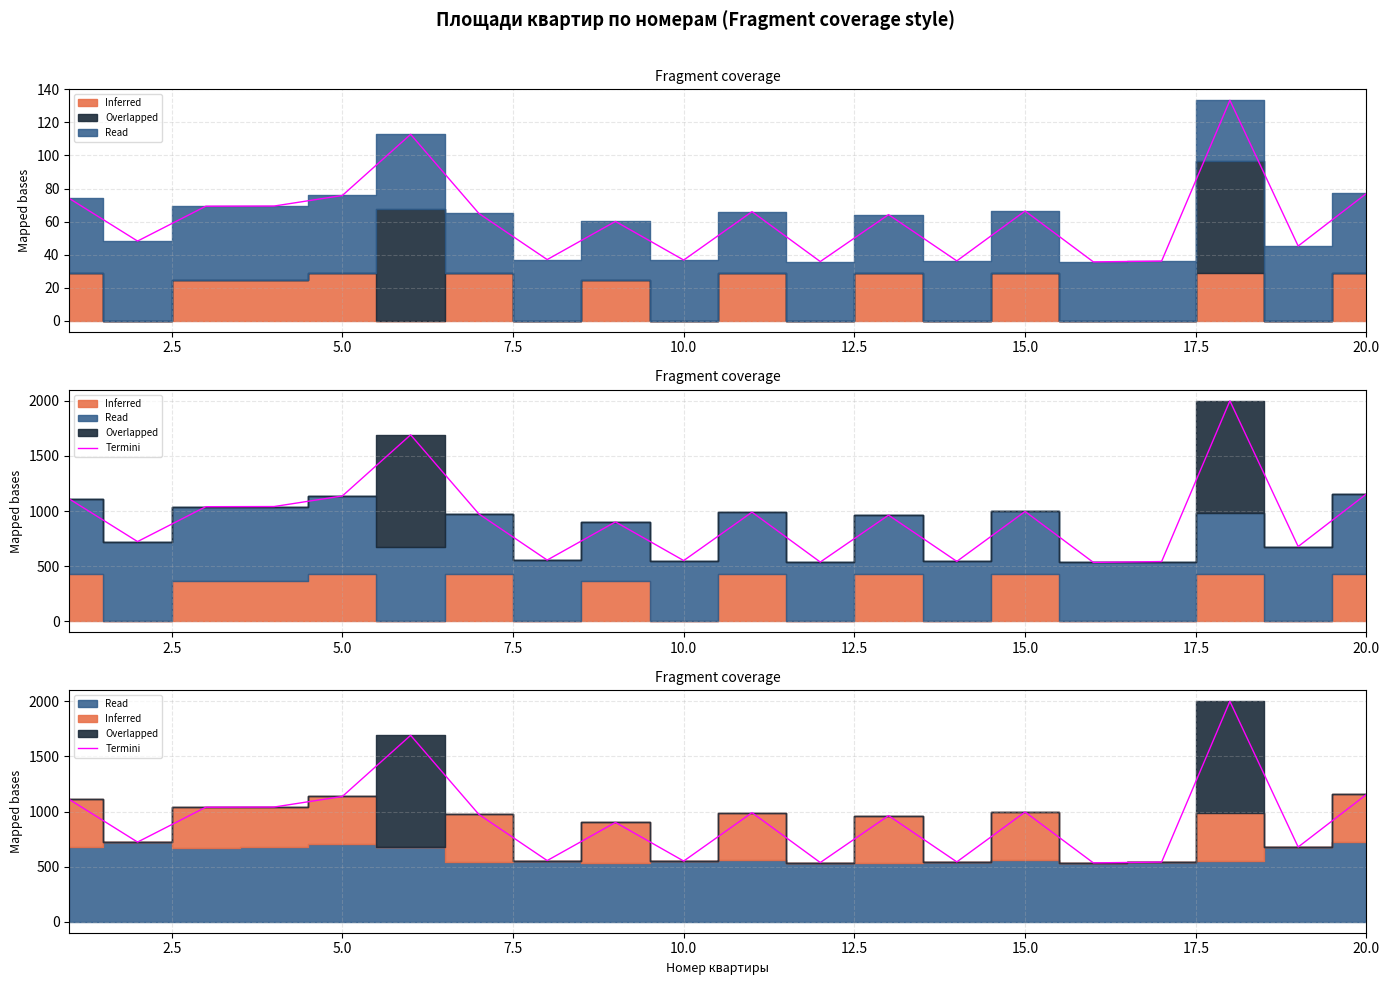

What is the smallest value displayed?

534.0